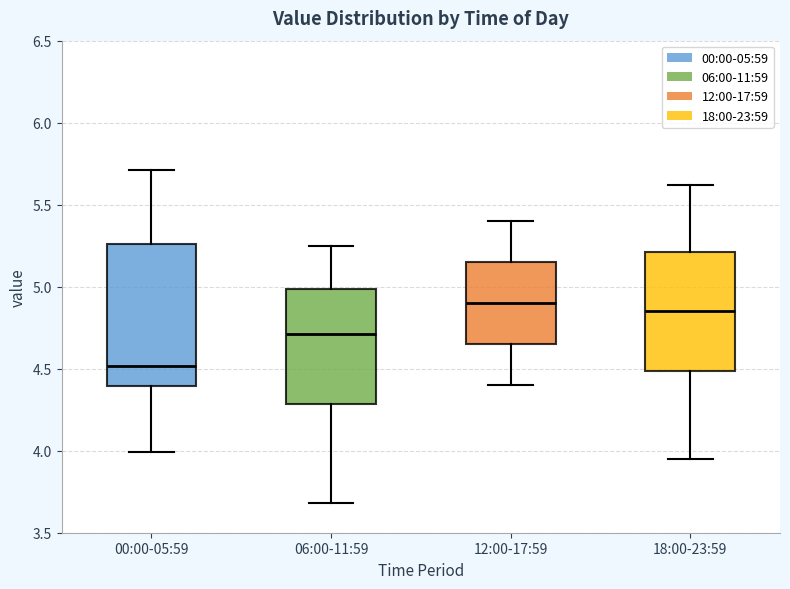

Reading left to right, read every box against the y-axis: the position of its median line, the range the box covers, and the ends of its whiskers. The values are not printed on the chart, so give them approximately, as read against the axis.

00:00-05:59: median 4.50, box 4.40 to 5.25, whiskers 4.00 to 5.70
06:00-11:59: median 4.70, box 4.30 to 5.00, whiskers 3.70 to 5.25
12:00-17:59: median 4.90, box 4.65 to 5.15, whiskers 4.40 to 5.40
18:00-23:59: median 4.85, box 4.50 to 5.20, whiskers 3.95 to 5.60